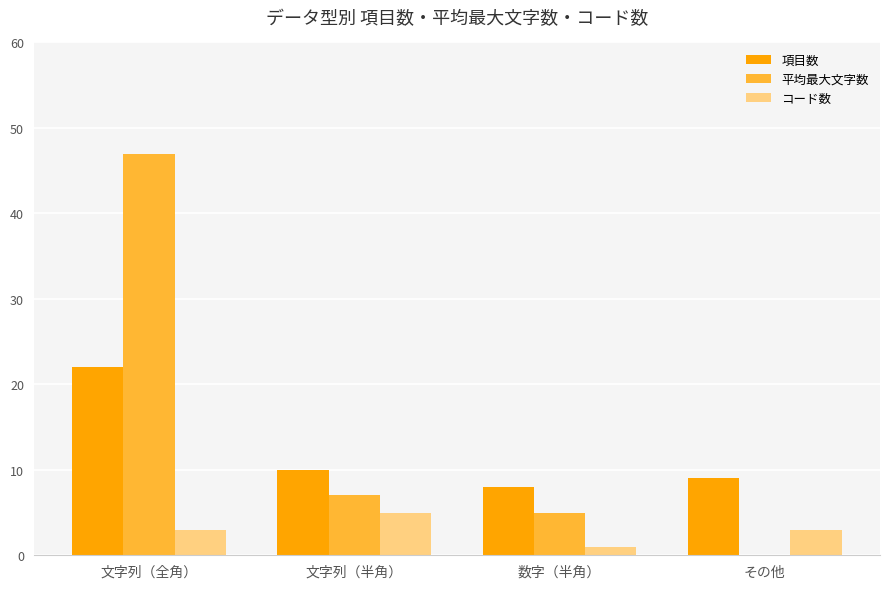

Which series changed the most between 文字列（全角） and その他?

平均最大文字数